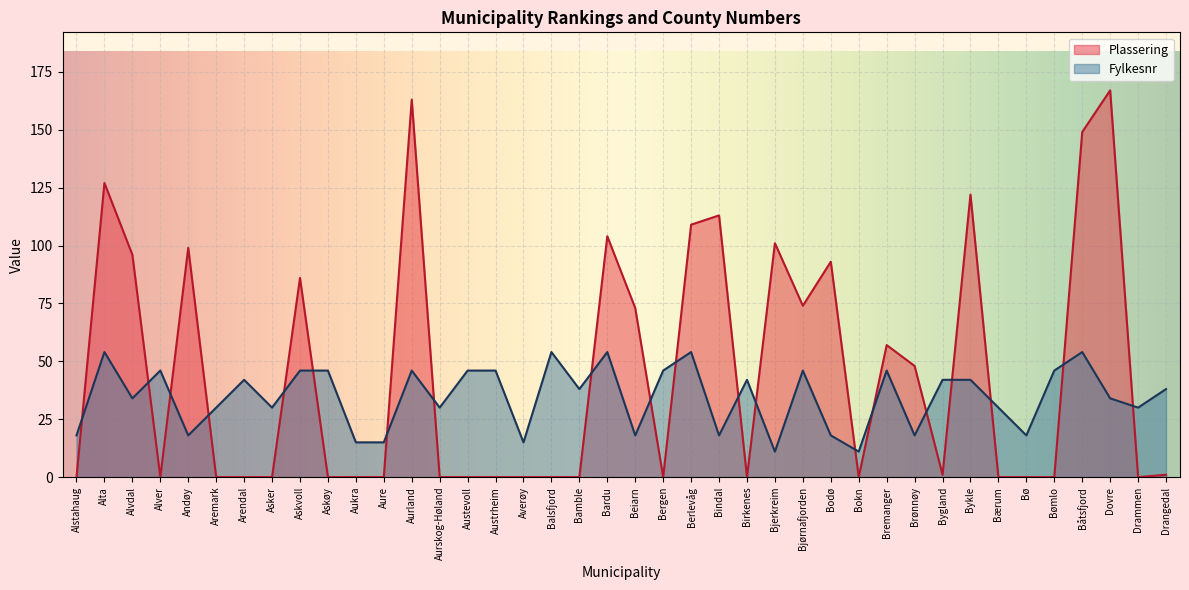

Reading left to right, list all the values displayed in this chart.

Plassering: Alstahaug=0	Alta=127	Alvdal=96	Alver=0	Andøy=99	Aremark=0	Arendal=0	Asker=0	Askvoll=86	Askøy=0	Aukra=0	Aure=0	Aurland=163	Aurskog-Høland=0	Austevoll=0	Austrheim=0	Averøy=0	Balsfjord=0	Bamble=0	Bardu=104	Beiarn=73	Bergen=0	Berlevåg=109	Bindal=113	Birkenes=0	Bjerkreim=101	Bjørnafjorden=74	Bodø=93	Bokn=0	Bremanger=57	Brønnøy=48	Bygland=1	Bykle=122	Bærum=0	Bø=0	Bømlo=0	Båtsfjord=149	Dovre=167	Drammen=0	Drangedal=1
Fylkesnr: Alstahaug=18	Alta=54	Alvdal=34	Alver=46	Andøy=18	Aremark=30	Arendal=42	Asker=30	Askvoll=46	Askøy=46	Aukra=15	Aure=15	Aurland=46	Aurskog-Høland=30	Austevoll=46	Austrheim=46	Averøy=15	Balsfjord=54	Bamble=38	Bardu=54	Beiarn=18	Bergen=46	Berlevåg=54	Bindal=18	Birkenes=42	Bjerkreim=11	Bjørnafjorden=46	Bodø=18	Bokn=11	Bremanger=46	Brønnøy=18	Bygland=42	Bykle=42	Bærum=30	Bø=18	Bømlo=46	Båtsfjord=54	Dovre=34	Drammen=30	Drangedal=38